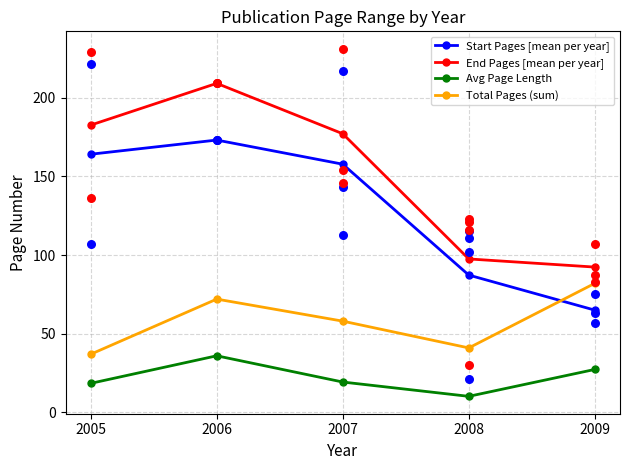

Which series reaches the maximum Y coordinate?

End Pages [mean per year]